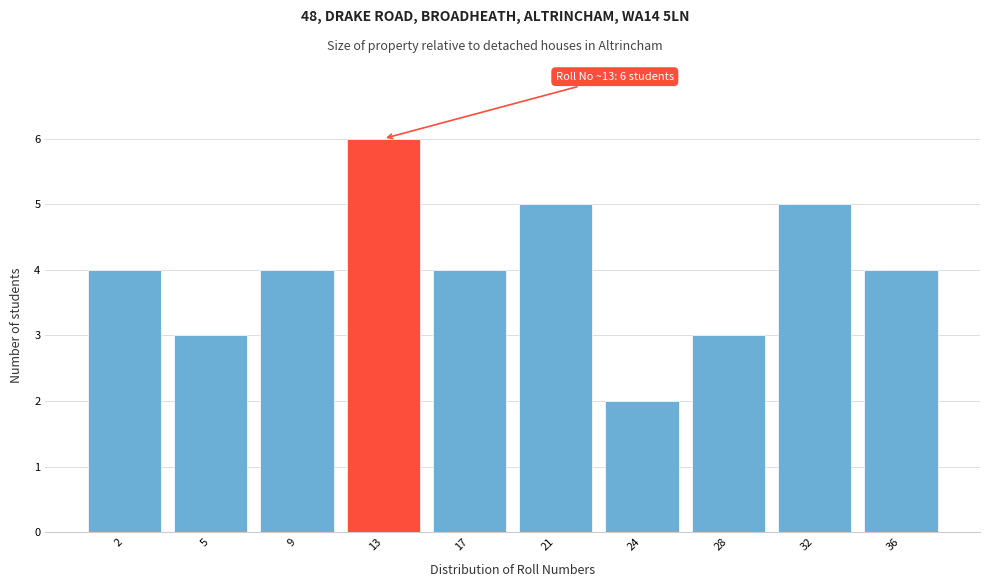

Reading left to right, list all the values displayed in this chart.

4	3	4	6	4	5	2	3	5	4